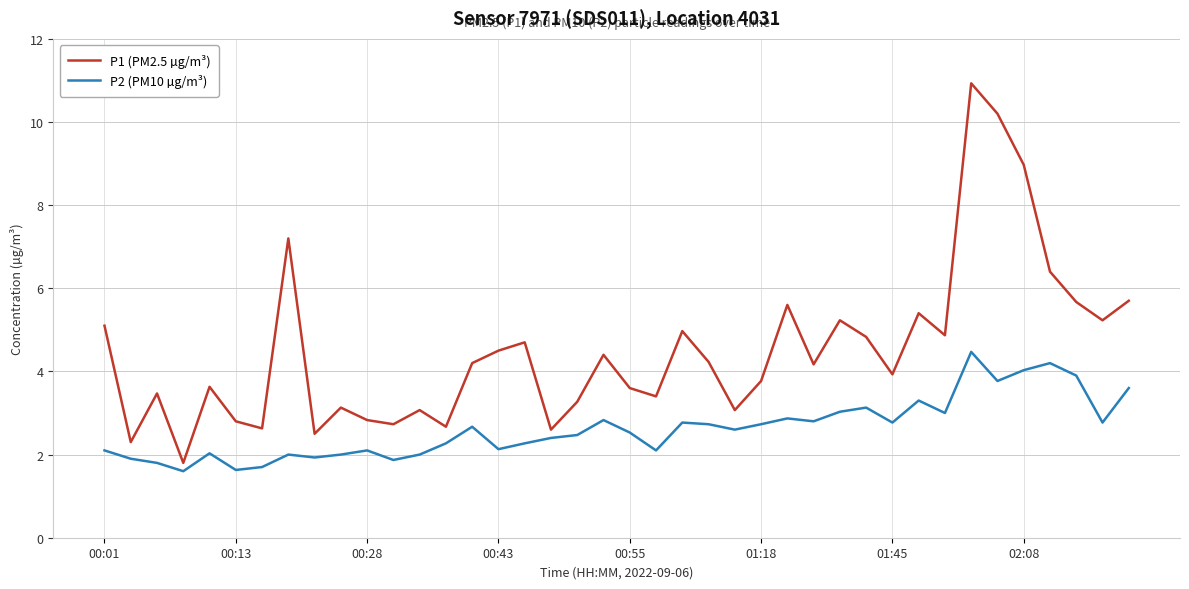

Which series has the largest range (max minus min)?

P1 (PM2.5 µg/m³)